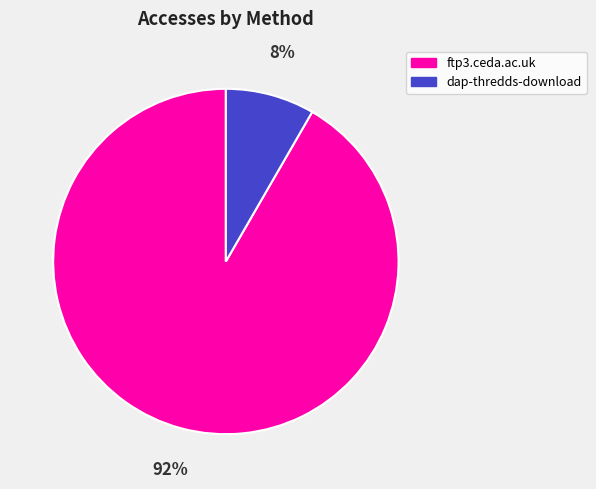

Is dap-thredds-download the majority of the pie?

No